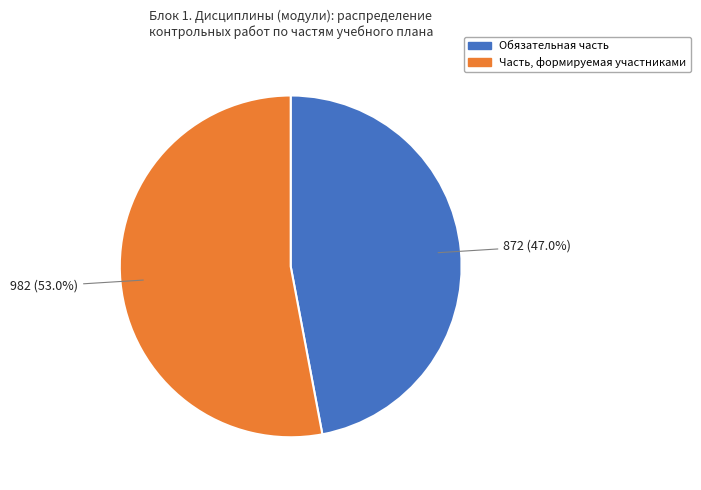

Count the number of slices in the pie.

2